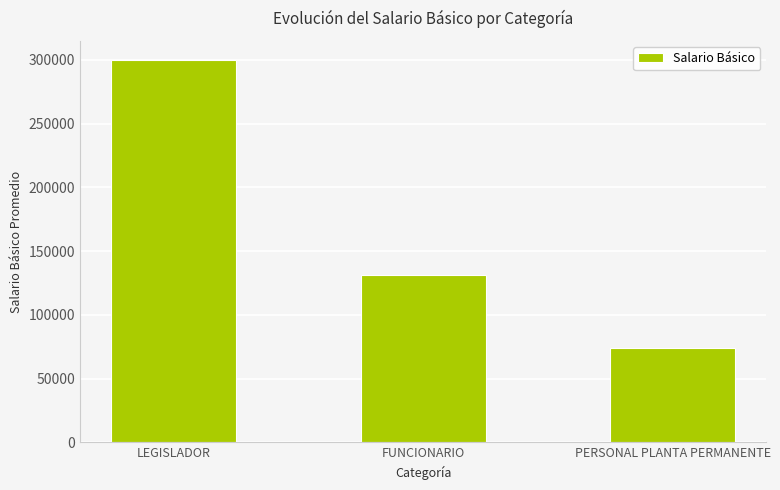

Which label corresponds to the largest value in the chart?

LEGISLADOR